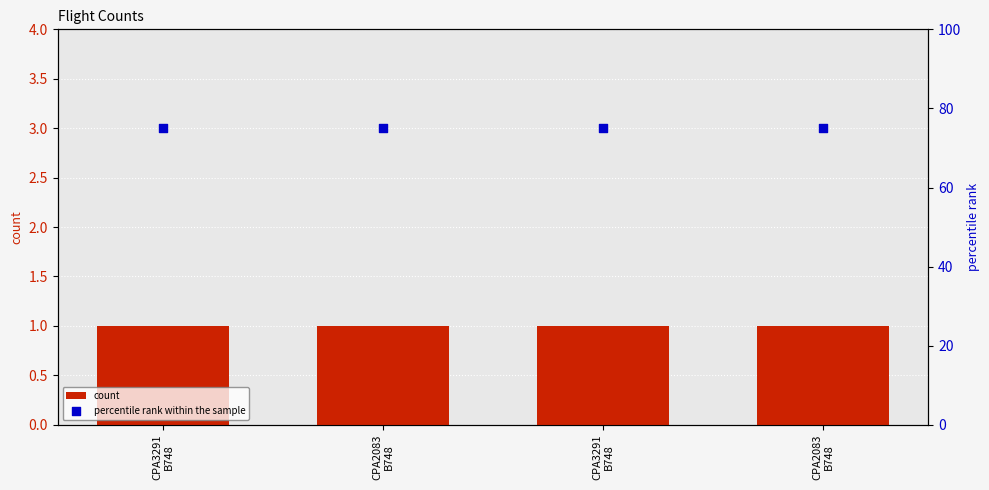

Is the value of count at CPA3291
B748 greater than the value of percentile rank within the sample at CPA3291
B748?

No